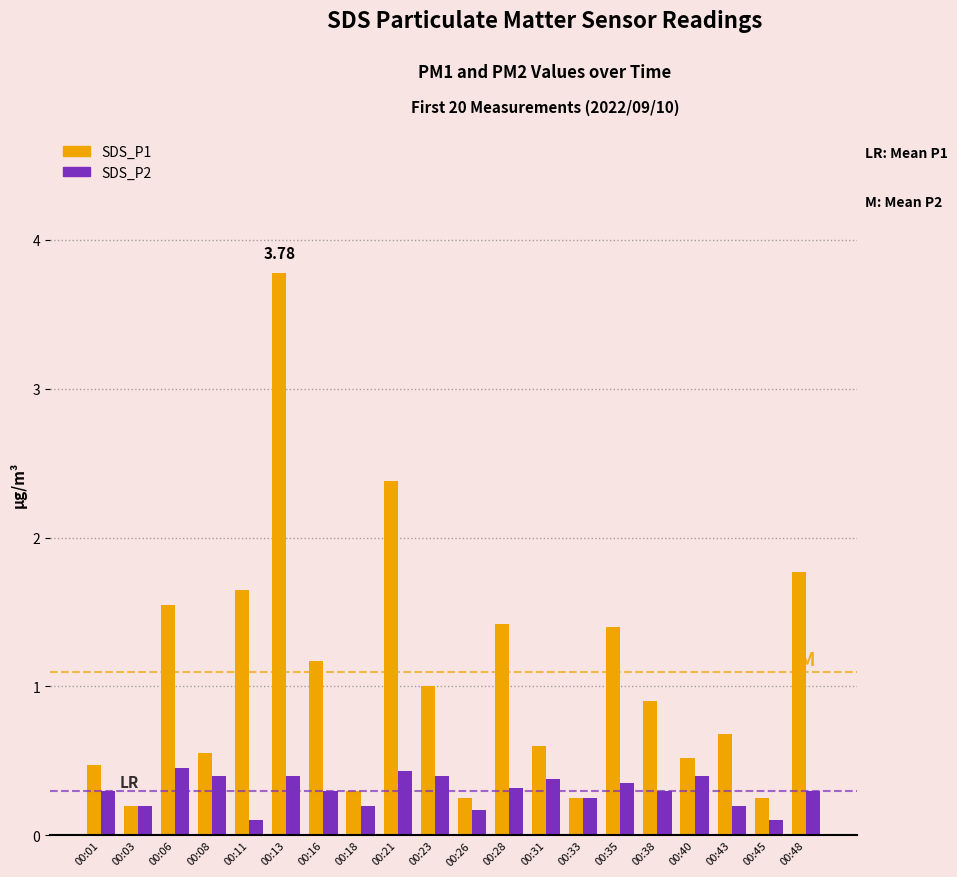

What is the difference between the SDS_P1 values at 00:33 and 00:11?

1.4